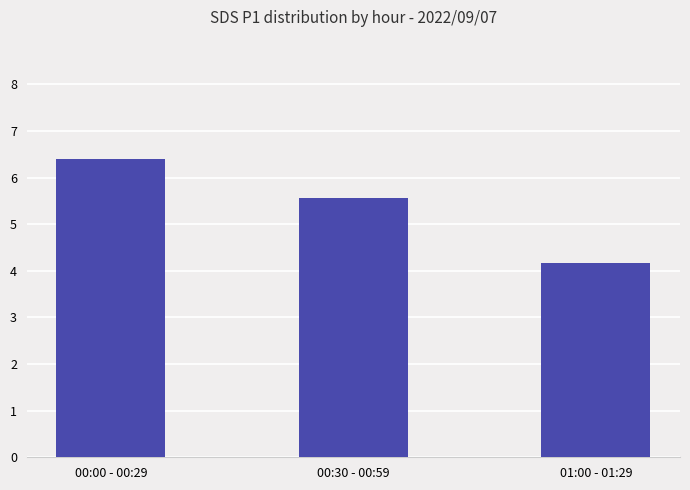

True or false: the data shows 6.4 at 00:00 - 00:29.

True